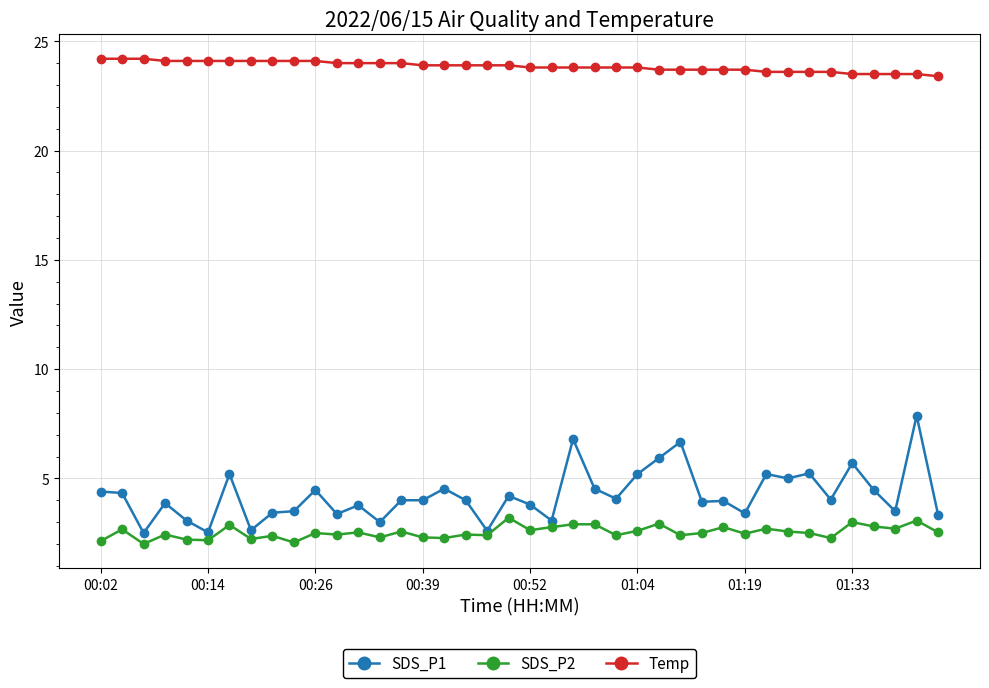

Which series has the largest total across all categories?

Temp